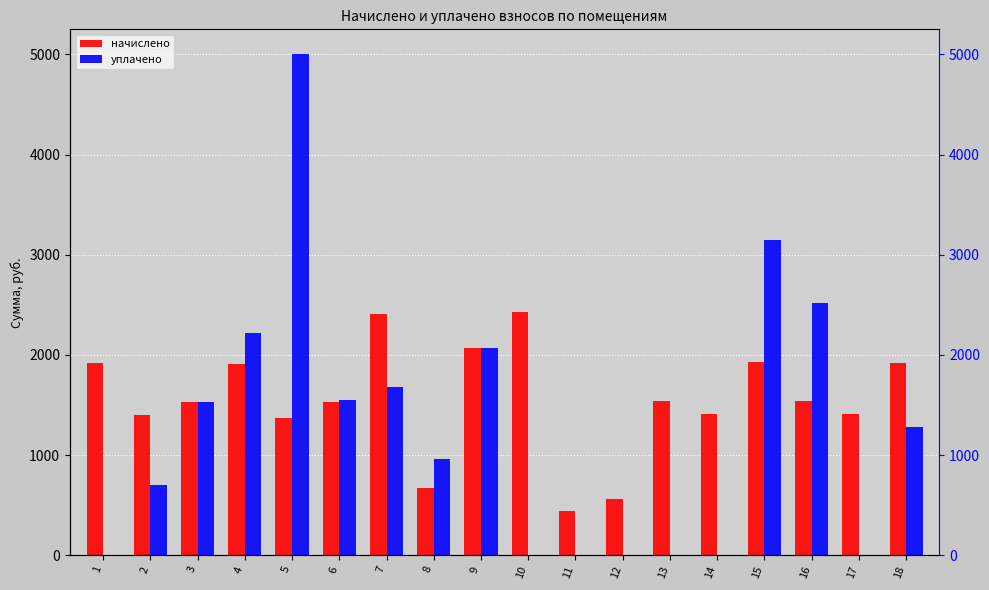

How many bars are there in total?

36